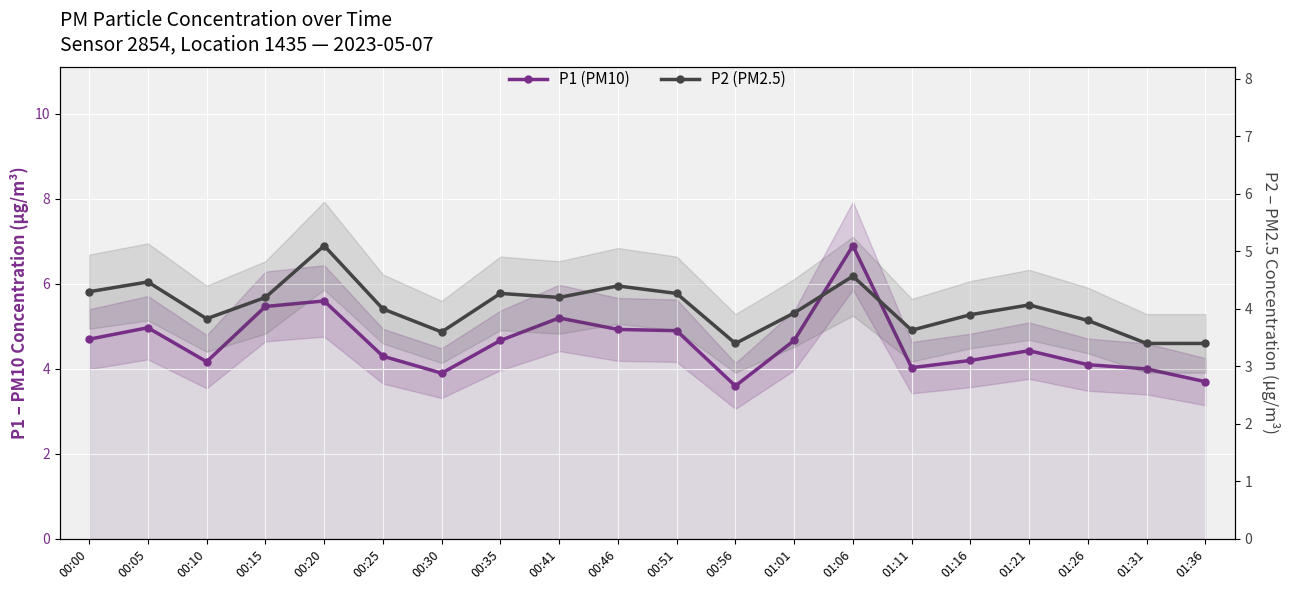

Is the value of P1 (PM10) at 01:21 greater than the value of P2 (PM2.5) at 00:20?

No